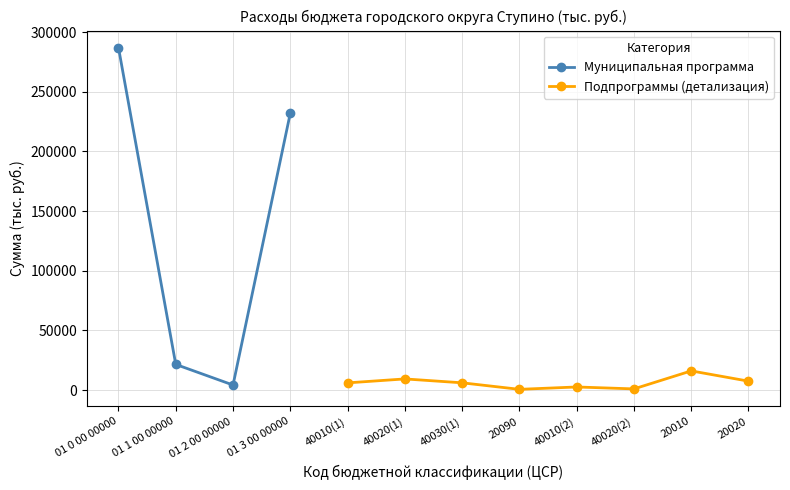

What is the value of the 2nd point from the left?

21510.0